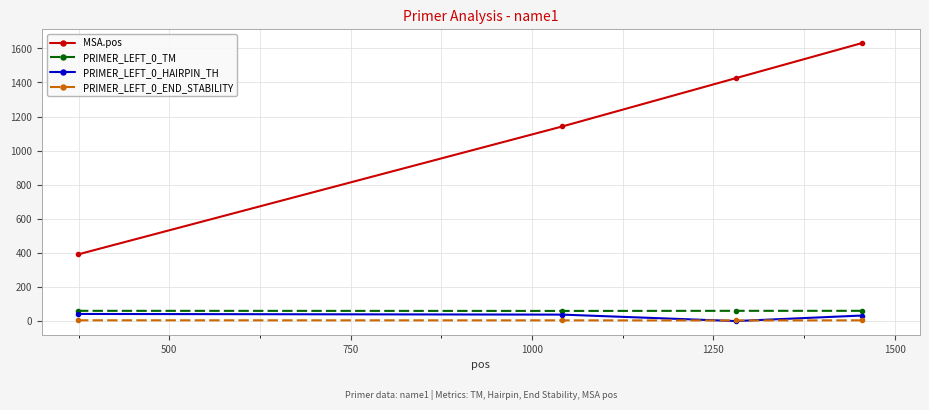

At how many categories does at least one series exceed 586?

3